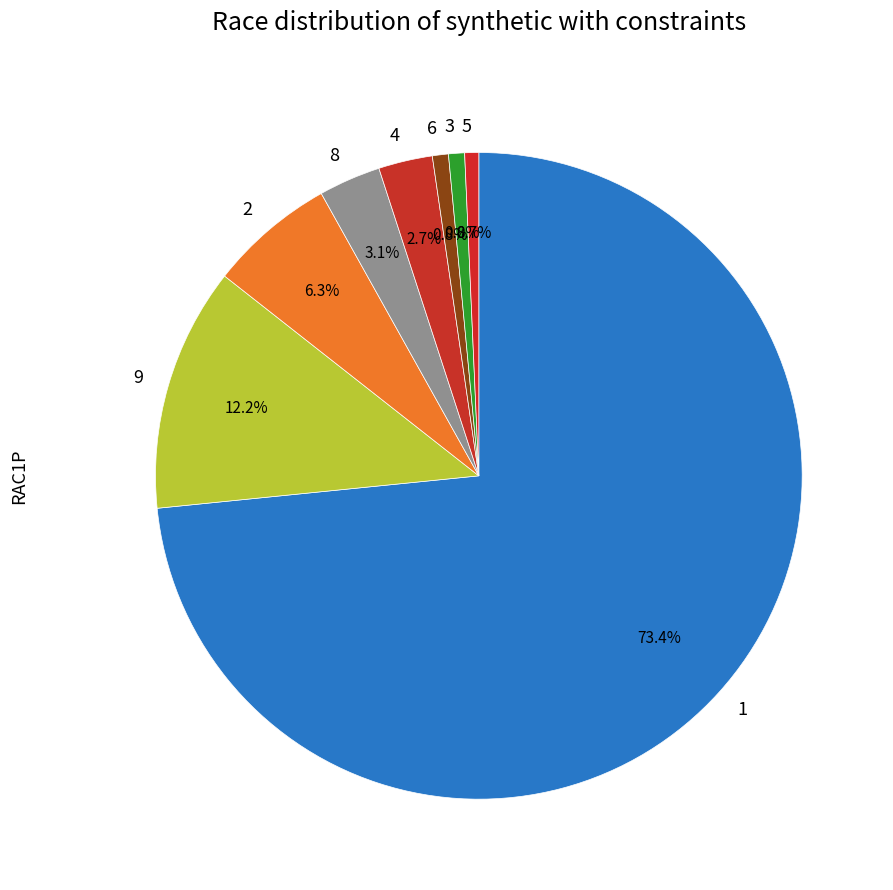

Count the number of slices in the pie.

8